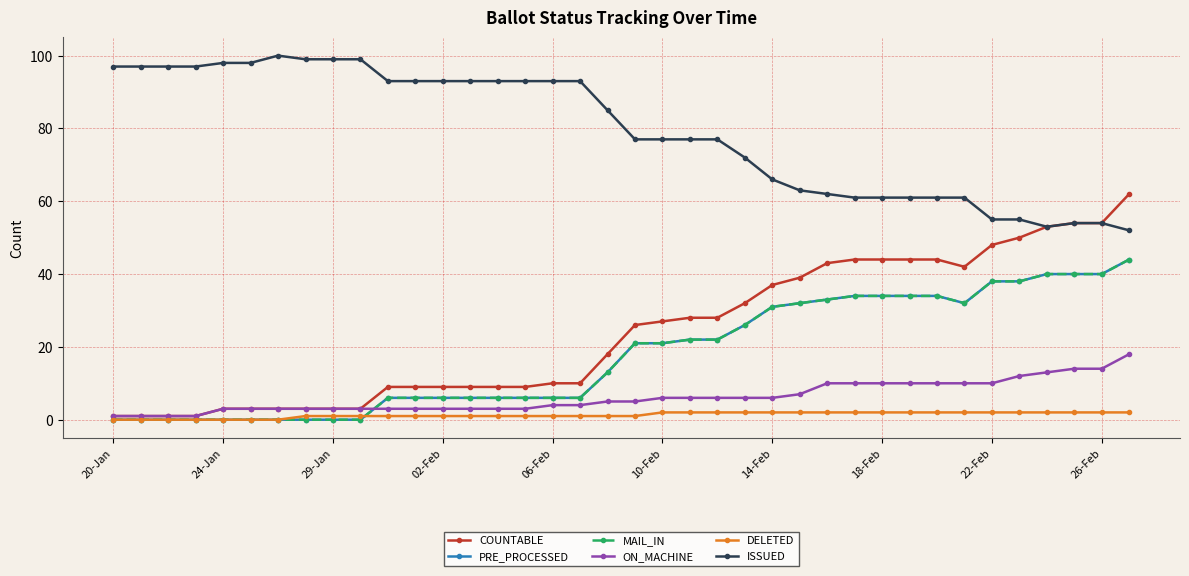

What is the maximum value shown in the chart?

100